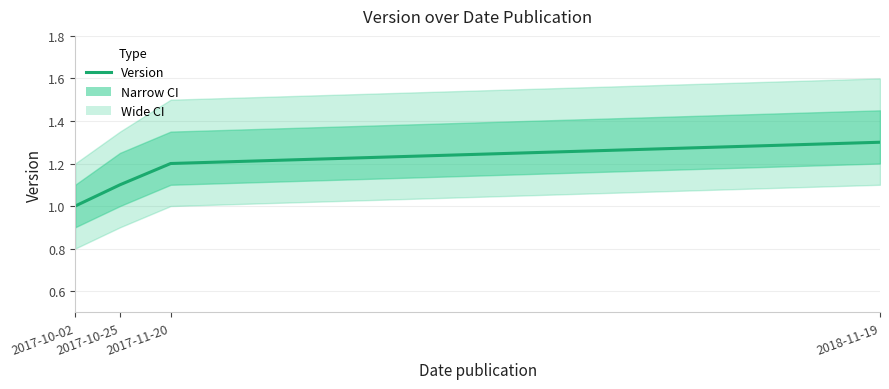

What is the difference between the second highest and second lowest values?

0.1